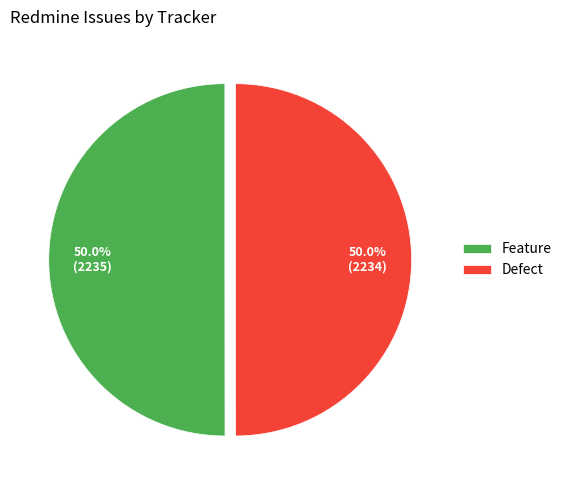

The Feature slice represents 37% of the pie. True or false?

False